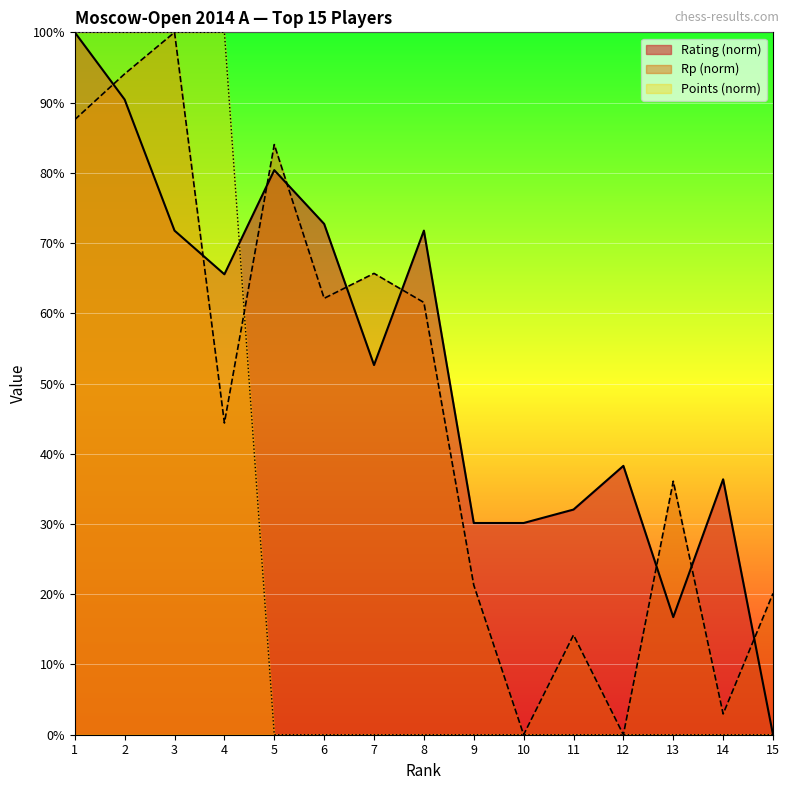

List the series in order of their overall mean, lowest first.

Points (norm), Rp (norm), Rating (norm)